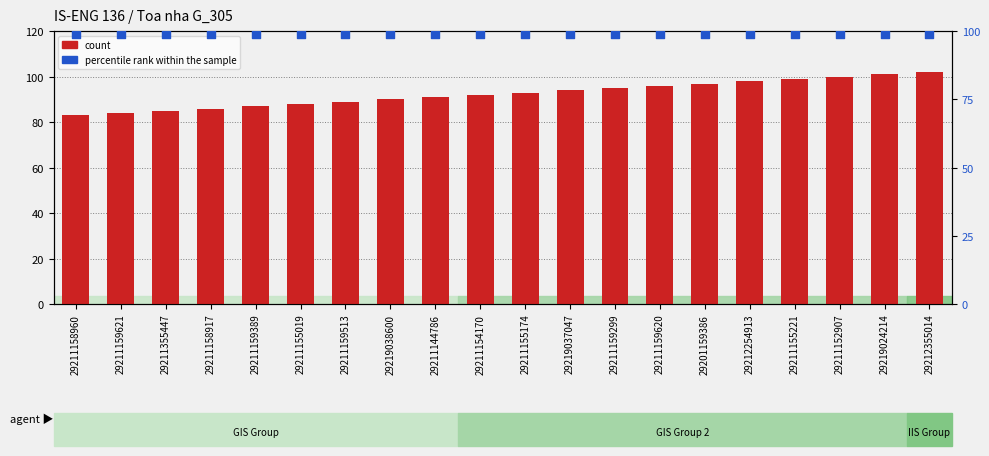

What are all the series names shown in the legend?

count, percentile rank within the sample